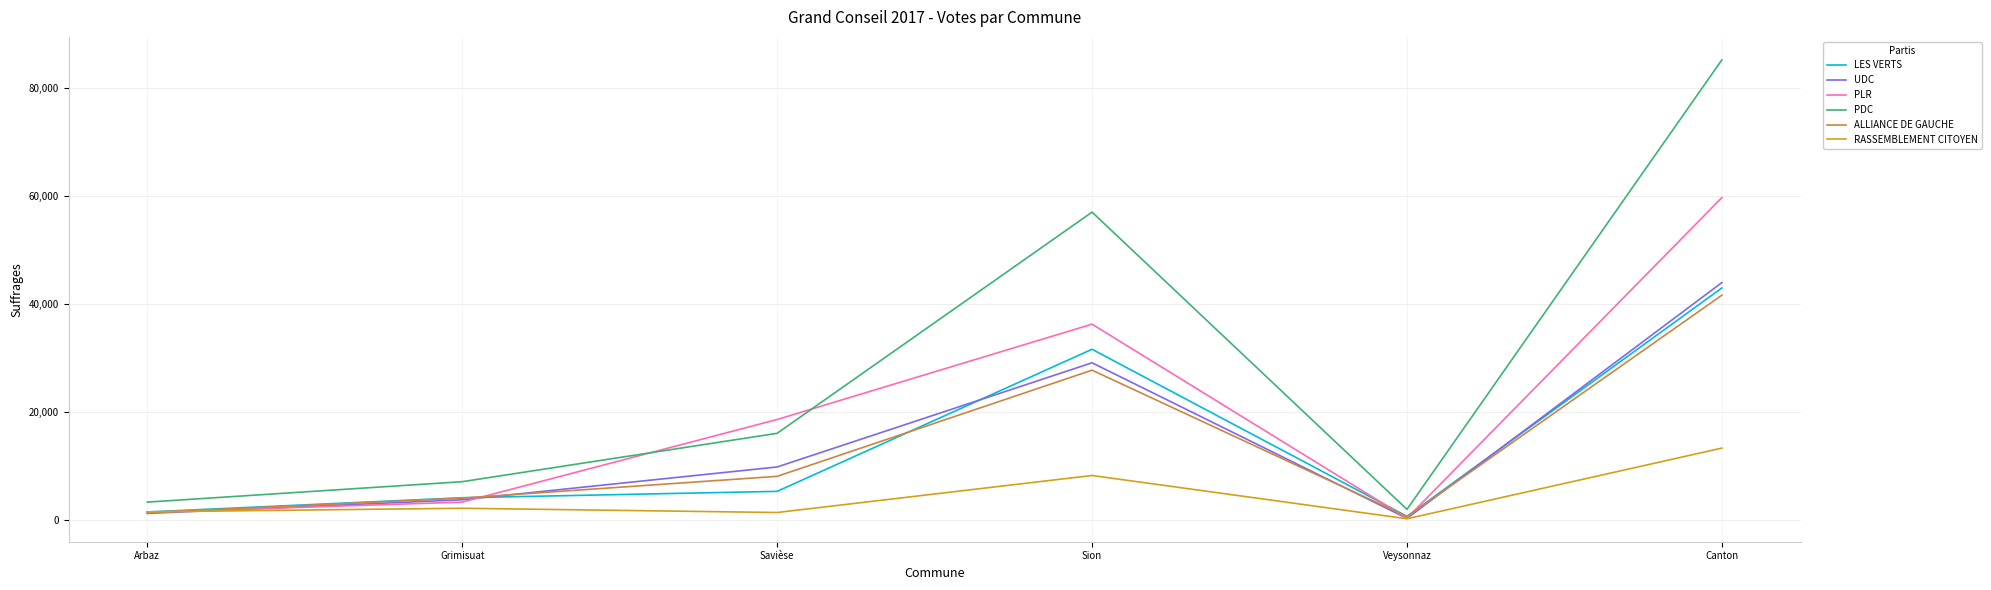

True or false: PDC has more than 1 points higher than both neighbors.

False